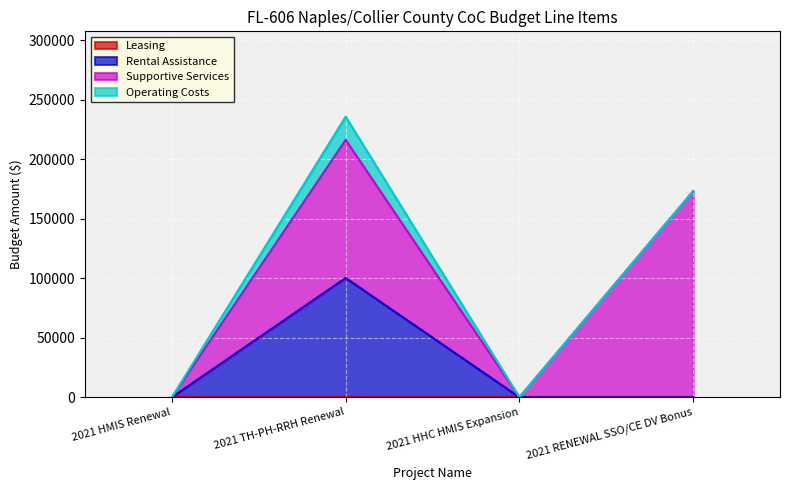

At which category does Rental Assistance reach its first local peak?

2021 TH-PH-RRH Renewal